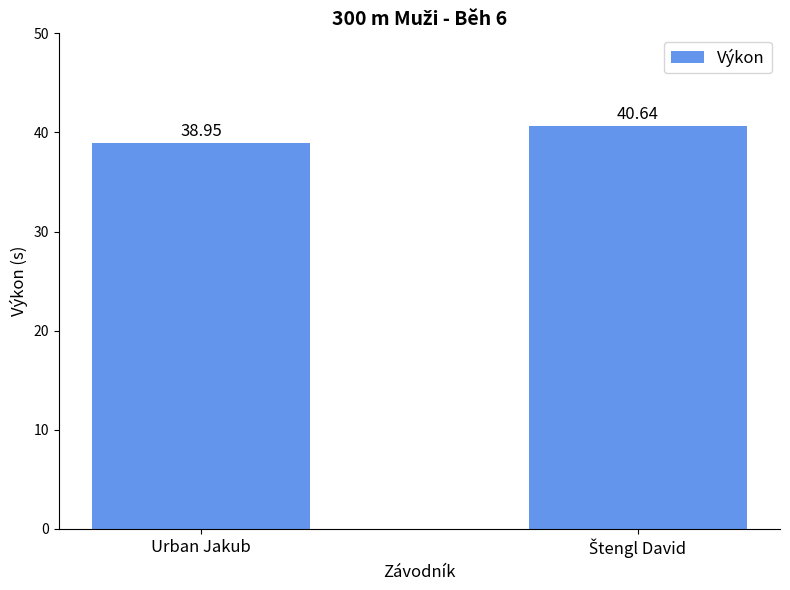

The chart shows a value of 25.5 at Urban Jakub. True or false?

False